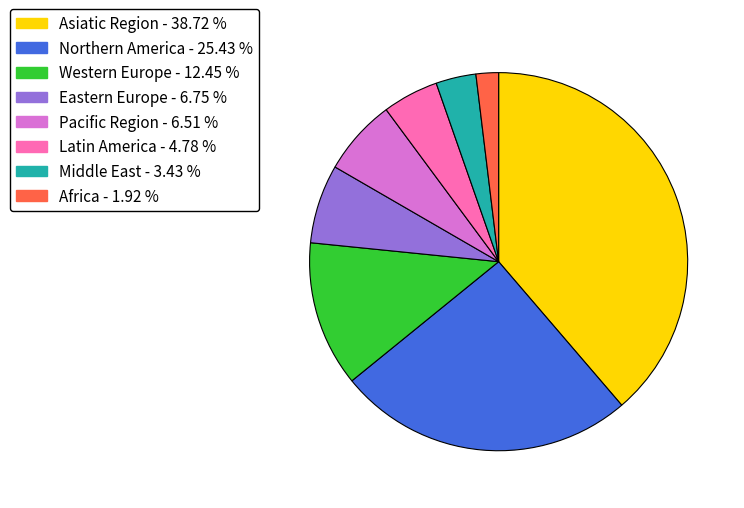

Is the sum of Latin America and Western Europe greater than half?

No